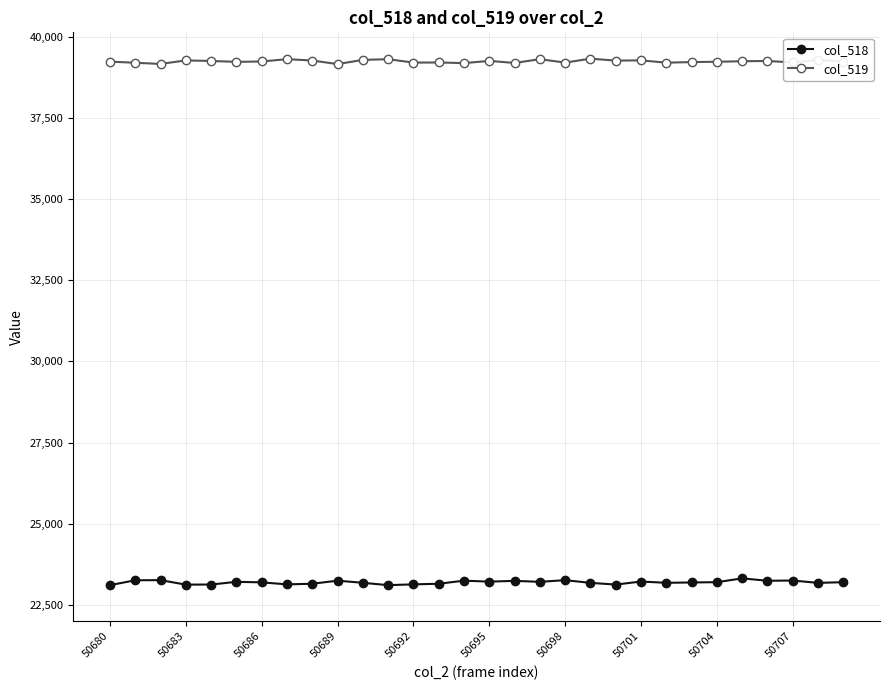

True or false: col_519 has more than 2 interior local peaks.

True